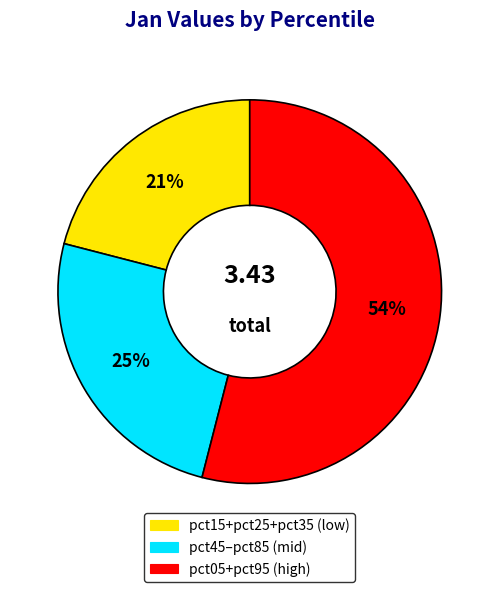

Is there any slice that represents more than half of the pie?

Yes